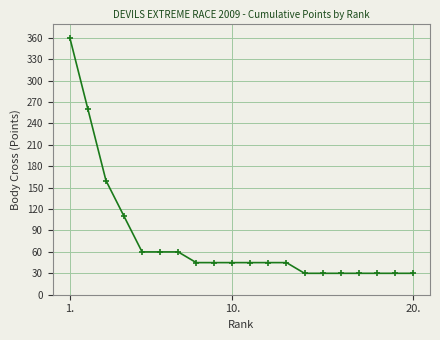

What is the difference between the maximum and second lowest values?

330